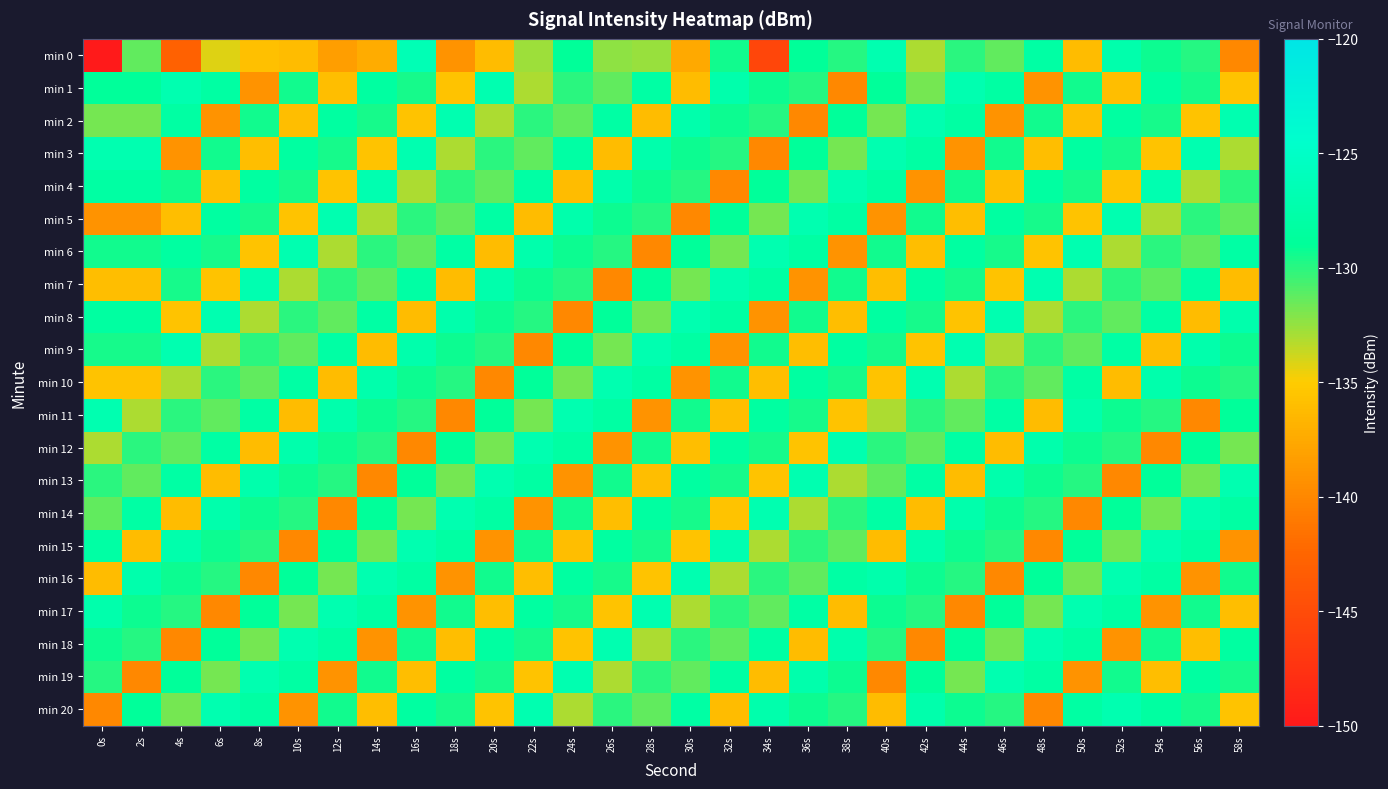

Reading left to right, transcribe all the data shown in this chart.

min 0: 0s=-214.2	2s=-131.4	4s=-142.9	6s=-134.2	8s=-135.9	10s=-136.1	12s=-138.4	14s=-137.3	16s=-126.5	18s=-139.2	20s=-136.1	22s=-132.7	24s=-128.9	26s=-132.4	28s=-132.6	30s=-137.5	32s=-129.4	34s=-145.6	36s=-129.0	38s=-129.9	40s=-126.9	42s=-133.1	44s=-130.0	46s=-131.3	48s=-128.0	50s=-136.1	52s=-127.3	54s=-129.3	56s=-129.9	58s=-139.9
min 1: 0s=-128.9	2s=-128.9	4s=-127.0	6s=-128.2	8s=-139.1	10s=-129.4	12s=-136.0	14s=-128.2	16s=-129.5	18s=-135.6	20s=-126.9	22s=-133.1	24s=-130.0	26s=-131.3	28s=-128.0	30s=-136.1	32s=-127.3	34s=-129.3	36s=-129.9	38s=-139.9	40s=-128.9	42s=-131.8	44s=-127.0	46s=-128.2	48s=-139.1	50s=-129.4	52s=-136.0	54s=-128.2	56s=-129.5	58s=-135.6
min 2: 0s=-131.8	2s=-131.8	4s=-128.2	6s=-139.1	8s=-129.4	10s=-136.0	12s=-128.2	14s=-129.5	16s=-135.6	18s=-126.9	20s=-133.1	22s=-130.0	24s=-131.3	26s=-128.0	28s=-136.1	30s=-127.3	32s=-129.3	34s=-129.9	36s=-139.9	38s=-128.9	40s=-131.8	42s=-127.0	44s=-128.2	46s=-139.1	48s=-129.4	50s=-136.0	52s=-128.2	54s=-129.5	56s=-135.6	58s=-126.9
min 3: 0s=-127.0	2s=-127.0	4s=-139.1	6s=-129.4	8s=-136.0	10s=-128.2	12s=-129.5	14s=-135.6	16s=-126.9	18s=-133.1	20s=-130.0	22s=-131.3	24s=-128.0	26s=-136.1	28s=-127.3	30s=-129.3	32s=-129.9	34s=-139.9	36s=-128.9	38s=-131.8	40s=-127.0	42s=-128.2	44s=-139.1	46s=-129.4	48s=-136.0	50s=-128.2	52s=-129.5	54s=-135.6	56s=-126.9	58s=-133.1
min 4: 0s=-128.2	2s=-128.2	4s=-129.4	6s=-136.0	8s=-128.2	10s=-129.5	12s=-135.6	14s=-126.9	16s=-133.1	18s=-130.0	20s=-131.3	22s=-128.0	24s=-136.1	26s=-127.3	28s=-129.3	30s=-129.9	32s=-139.9	34s=-128.9	36s=-131.8	38s=-127.0	40s=-128.2	42s=-139.1	44s=-129.4	46s=-136.0	48s=-128.2	50s=-129.5	52s=-135.6	54s=-126.9	56s=-133.1	58s=-130.0
min 5: 0s=-139.1	2s=-139.1	4s=-136.0	6s=-128.2	8s=-129.5	10s=-135.6	12s=-126.9	14s=-133.1	16s=-130.0	18s=-131.3	20s=-128.0	22s=-136.1	24s=-127.3	26s=-129.3	28s=-129.9	30s=-139.9	32s=-128.9	34s=-131.8	36s=-127.0	38s=-128.2	40s=-139.1	42s=-129.4	44s=-136.0	46s=-128.2	48s=-129.5	50s=-135.6	52s=-126.9	54s=-133.1	56s=-130.0	58s=-131.3
min 6: 0s=-129.4	2s=-129.4	4s=-128.2	6s=-129.5	8s=-135.6	10s=-126.9	12s=-133.1	14s=-130.0	16s=-131.3	18s=-128.0	20s=-136.1	22s=-127.3	24s=-129.3	26s=-129.9	28s=-139.9	30s=-128.9	32s=-131.8	34s=-127.0	36s=-128.2	38s=-139.1	40s=-129.4	42s=-136.0	44s=-128.2	46s=-129.5	48s=-135.6	50s=-126.9	52s=-133.1	54s=-130.0	56s=-131.3	58s=-128.0
min 7: 0s=-136.0	2s=-136.0	4s=-129.5	6s=-135.6	8s=-126.9	10s=-133.1	12s=-130.0	14s=-131.3	16s=-128.0	18s=-136.1	20s=-127.3	22s=-129.3	24s=-129.9	26s=-139.9	28s=-128.9	30s=-131.8	32s=-127.0	34s=-128.2	36s=-139.1	38s=-129.4	40s=-136.0	42s=-128.2	44s=-129.5	46s=-135.6	48s=-126.9	50s=-133.1	52s=-130.0	54s=-131.3	56s=-128.0	58s=-136.1
min 8: 0s=-128.2	2s=-128.2	4s=-135.6	6s=-126.9	8s=-133.1	10s=-130.0	12s=-131.3	14s=-128.0	16s=-136.1	18s=-127.3	20s=-129.3	22s=-129.9	24s=-139.9	26s=-128.9	28s=-131.8	30s=-127.0	32s=-128.2	34s=-139.1	36s=-129.4	38s=-136.0	40s=-128.2	42s=-129.5	44s=-135.6	46s=-126.9	48s=-133.1	50s=-130.0	52s=-131.3	54s=-128.0	56s=-136.1	58s=-127.3
min 9: 0s=-129.5	2s=-129.5	4s=-126.9	6s=-133.1	8s=-130.0	10s=-131.3	12s=-128.0	14s=-136.1	16s=-127.3	18s=-129.3	20s=-129.9	22s=-139.9	24s=-128.9	26s=-131.8	28s=-127.0	30s=-128.2	32s=-139.1	34s=-129.4	36s=-136.0	38s=-128.2	40s=-129.5	42s=-135.6	44s=-126.9	46s=-133.1	48s=-130.0	50s=-131.3	52s=-128.0	54s=-136.1	56s=-127.3	58s=-129.3
min 10: 0s=-135.6	2s=-135.6	4s=-133.1	6s=-130.0	8s=-131.3	10s=-128.0	12s=-136.1	14s=-127.3	16s=-129.3	18s=-129.9	20s=-139.9	22s=-128.9	24s=-131.8	26s=-127.0	28s=-128.2	30s=-139.1	32s=-129.4	34s=-136.0	36s=-128.2	38s=-129.5	40s=-135.6	42s=-126.9	44s=-133.1	46s=-130.0	48s=-131.3	50s=-128.0	52s=-136.1	54s=-127.3	56s=-129.3	58s=-129.9
min 11: 0s=-126.9	2s=-133.1	4s=-130.0	6s=-131.3	8s=-128.0	10s=-136.1	12s=-127.3	14s=-129.3	16s=-129.9	18s=-139.9	20s=-128.9	22s=-131.8	24s=-127.0	26s=-128.2	28s=-139.1	30s=-129.4	32s=-136.0	34s=-128.2	36s=-129.5	38s=-135.6	40s=-133.1	42s=-130.0	44s=-131.3	46s=-128.0	48s=-136.1	50s=-127.3	52s=-129.3	54s=-129.9	56s=-139.9	58s=-128.9
min 12: 0s=-133.1	2s=-130.0	4s=-131.3	6s=-128.0	8s=-136.1	10s=-127.3	12s=-129.3	14s=-129.9	16s=-139.9	18s=-128.9	20s=-131.8	22s=-127.0	24s=-128.2	26s=-139.1	28s=-129.4	30s=-136.0	32s=-128.2	34s=-129.5	36s=-135.6	38s=-126.9	40s=-130.0	42s=-131.3	44s=-128.0	46s=-136.1	48s=-127.3	50s=-129.3	52s=-129.9	54s=-139.9	56s=-128.9	58s=-131.8
min 13: 0s=-130.0	2s=-131.3	4s=-128.0	6s=-136.1	8s=-127.3	10s=-129.3	12s=-129.9	14s=-139.9	16s=-128.9	18s=-131.8	20s=-127.0	22s=-128.2	24s=-139.1	26s=-129.4	28s=-136.0	30s=-128.2	32s=-129.5	34s=-135.6	36s=-126.9	38s=-133.1	40s=-131.3	42s=-128.0	44s=-136.1	46s=-127.3	48s=-129.3	50s=-129.9	52s=-139.9	54s=-128.9	56s=-131.8	58s=-127.0
min 14: 0s=-131.3	2s=-128.0	4s=-136.1	6s=-127.3	8s=-129.3	10s=-129.9	12s=-139.9	14s=-128.9	16s=-131.8	18s=-127.0	20s=-128.2	22s=-139.1	24s=-129.4	26s=-136.0	28s=-128.2	30s=-129.5	32s=-135.6	34s=-126.9	36s=-133.1	38s=-130.0	40s=-128.0	42s=-136.1	44s=-127.3	46s=-129.3	48s=-129.9	50s=-139.9	52s=-128.9	54s=-131.8	56s=-127.0	58s=-128.2
min 15: 0s=-128.0	2s=-136.1	4s=-127.3	6s=-129.3	8s=-129.9	10s=-139.9	12s=-128.9	14s=-131.8	16s=-127.0	18s=-128.2	20s=-139.1	22s=-129.4	24s=-136.0	26s=-128.2	28s=-129.5	30s=-135.6	32s=-126.9	34s=-133.1	36s=-130.0	38s=-131.3	40s=-136.1	42s=-127.3	44s=-129.3	46s=-129.9	48s=-139.9	50s=-128.9	52s=-131.8	54s=-127.0	56s=-128.2	58s=-139.1
min 16: 0s=-136.1	2s=-127.3	4s=-129.3	6s=-129.9	8s=-139.9	10s=-128.9	12s=-131.8	14s=-127.0	16s=-128.2	18s=-139.1	20s=-129.4	22s=-136.0	24s=-128.2	26s=-129.5	28s=-135.6	30s=-126.9	32s=-133.1	34s=-130.0	36s=-131.3	38s=-128.0	40s=-127.3	42s=-129.3	44s=-129.9	46s=-139.9	48s=-128.9	50s=-131.8	52s=-127.0	54s=-128.2	56s=-139.1	58s=-129.4
min 17: 0s=-127.3	2s=-129.3	4s=-129.9	6s=-139.9	8s=-128.9	10s=-131.8	12s=-127.0	14s=-128.2	16s=-139.1	18s=-129.4	20s=-136.0	22s=-128.2	24s=-129.5	26s=-135.6	28s=-126.9	30s=-133.1	32s=-130.0	34s=-131.3	36s=-128.0	38s=-136.1	40s=-129.3	42s=-129.9	44s=-139.9	46s=-128.9	48s=-131.8	50s=-127.0	52s=-128.2	54s=-139.1	56s=-129.4	58s=-136.0
min 18: 0s=-129.3	2s=-129.9	4s=-139.9	6s=-128.9	8s=-131.8	10s=-127.0	12s=-128.2	14s=-139.1	16s=-129.4	18s=-136.0	20s=-128.2	22s=-129.5	24s=-135.6	26s=-126.9	28s=-133.1	30s=-130.0	32s=-131.3	34s=-128.0	36s=-136.1	38s=-127.3	40s=-129.9	42s=-139.9	44s=-128.9	46s=-131.8	48s=-127.0	50s=-128.2	52s=-139.1	54s=-129.4	56s=-136.0	58s=-128.2
min 19: 0s=-129.9	2s=-139.9	4s=-128.9	6s=-131.8	8s=-127.0	10s=-128.2	12s=-139.1	14s=-129.4	16s=-136.0	18s=-128.2	20s=-129.5	22s=-135.6	24s=-126.9	26s=-133.1	28s=-130.0	30s=-131.3	32s=-128.0	34s=-136.1	36s=-127.3	38s=-129.3	40s=-139.9	42s=-128.9	44s=-131.8	46s=-127.0	48s=-128.2	50s=-139.1	52s=-129.4	54s=-136.0	56s=-128.2	58s=-129.5
min 20: 0s=-139.9	2s=-128.9	4s=-131.8	6s=-127.0	8s=-128.2	10s=-139.1	12s=-129.4	14s=-136.0	16s=-128.2	18s=-129.5	20s=-135.6	22s=-126.9	24s=-133.1	26s=-130.0	28s=-131.3	30s=-128.0	32s=-136.1	34s=-127.3	36s=-129.3	38s=-129.9	40s=-136.1	42s=-127.3	44s=-129.3	46s=-129.9	48s=-139.9	50s=-128.2	52s=-127.0	54s=-128.2	56s=-129.5	58s=-135.6